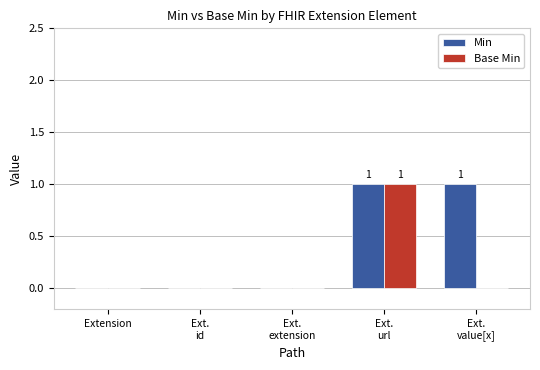

Are the bars grouped side by side (vs. stacked)?

Yes